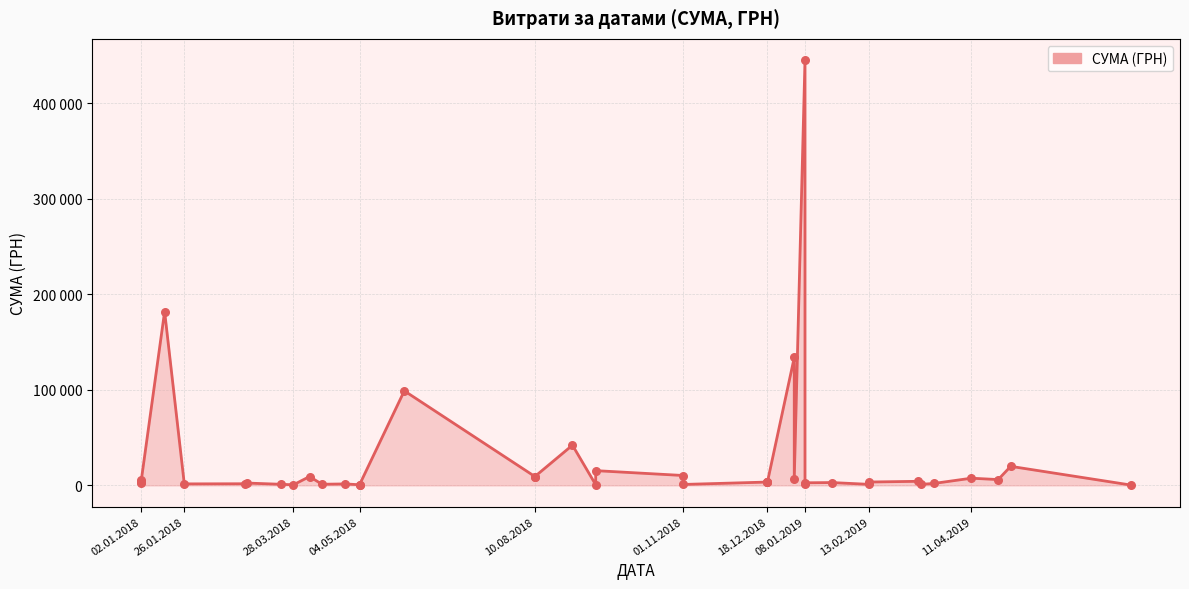

Is the value of СУМА (ГРН) (points) at 13.02.2019 greater than the value of СУМА (ГРН) (line) at 18.12.2018?

No